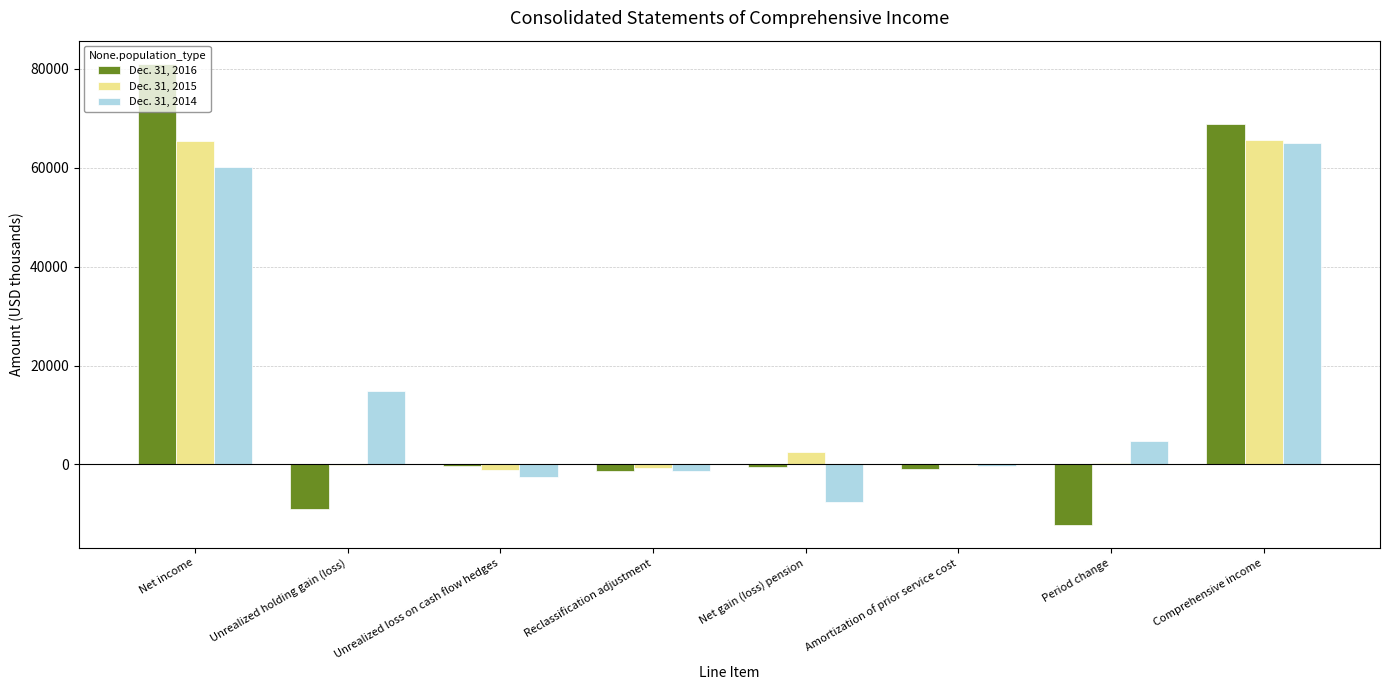

How many categories are shown in the chart?

8